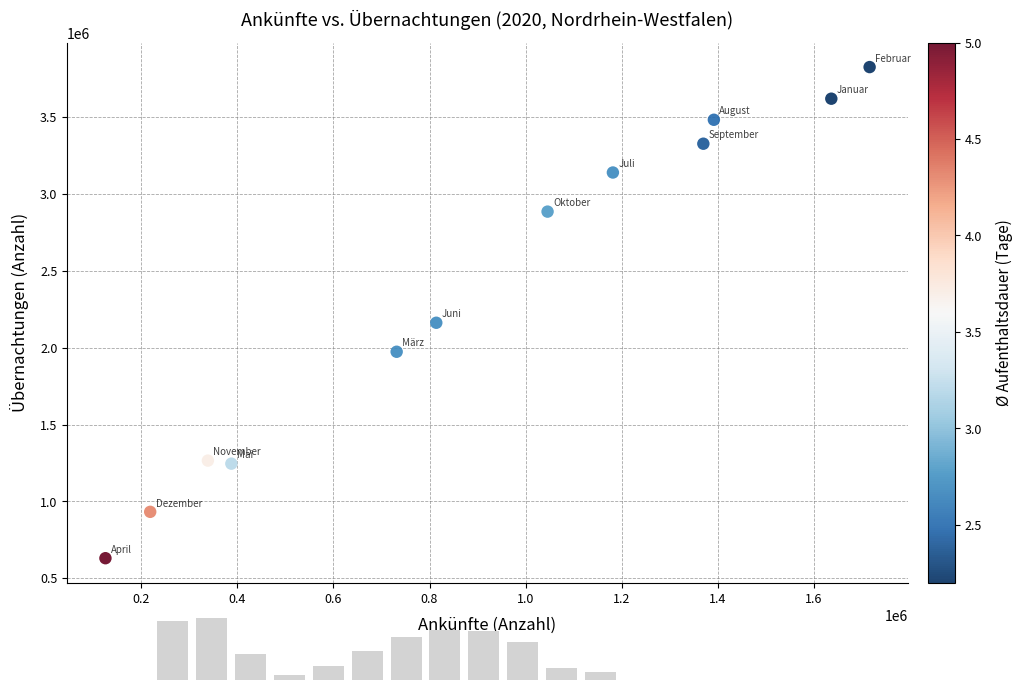

What is the average Y value?

2374078